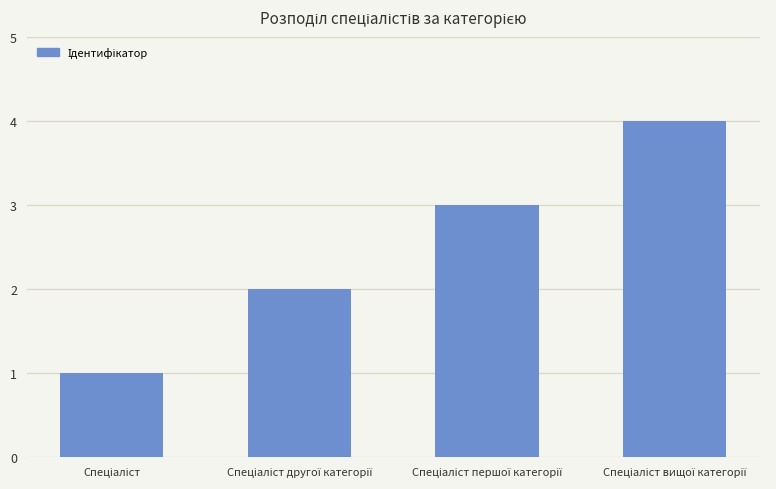

What is the maximum value shown in the chart?

4